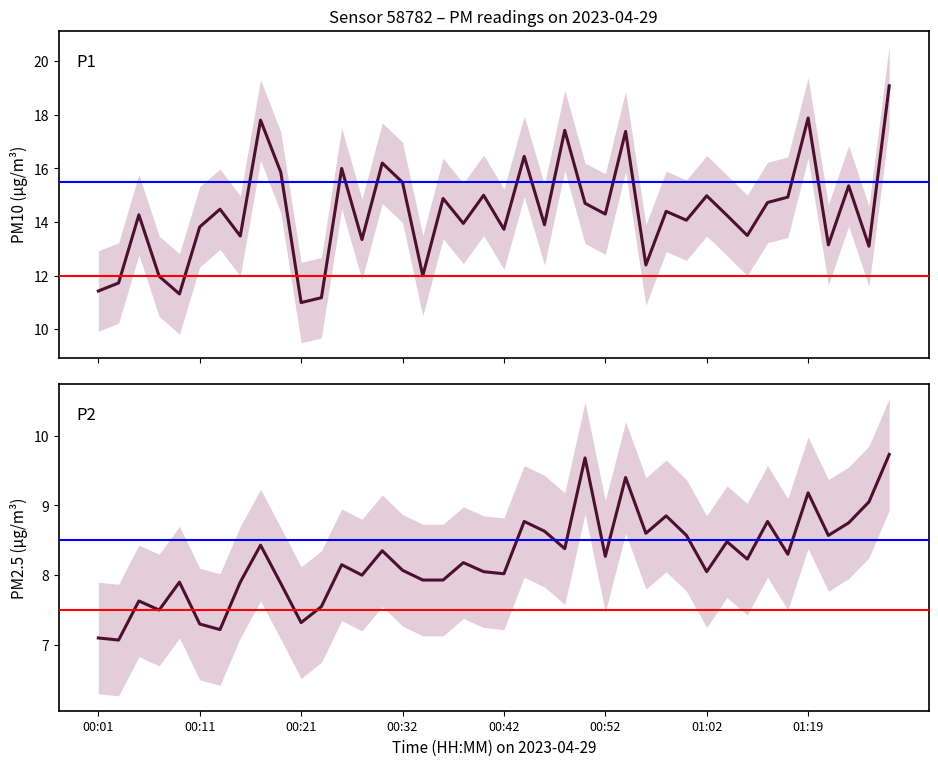

What is the value of the P2 point at the 19th from the left?

8.2